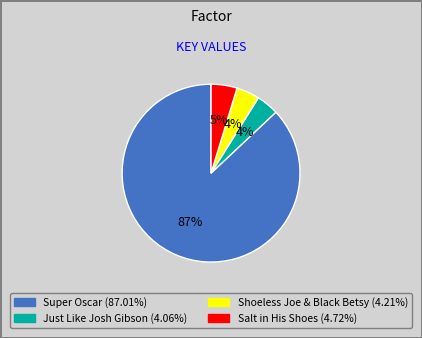

Combined, do Just Like Josh Gibson and Shoeless Joe & Black Betsy account for over 50%?

No